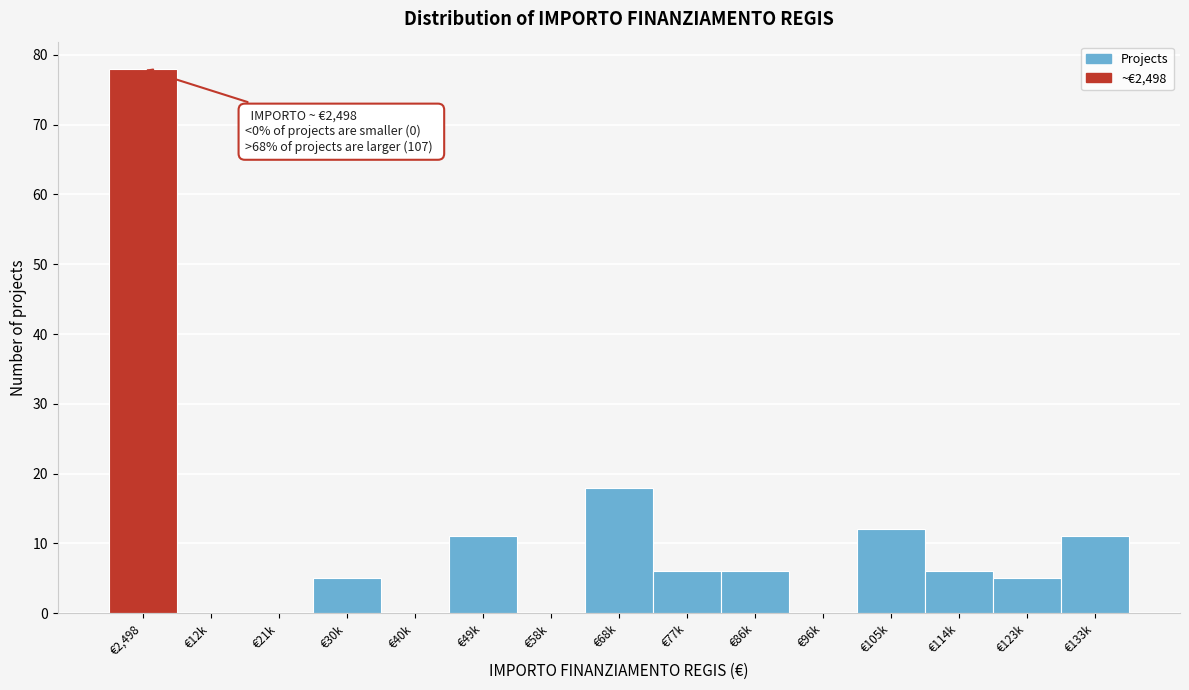

Reading left to right, what are all the values shown in this chart?

€2,498=78	€12k=0	€21k=0	€30k=5	€40k=0	€49k=11	€58k=0	€68k=18	€77k=6	€86k=6	€96k=0	€105k=12	€114k=6	€123k=5	€133k=11